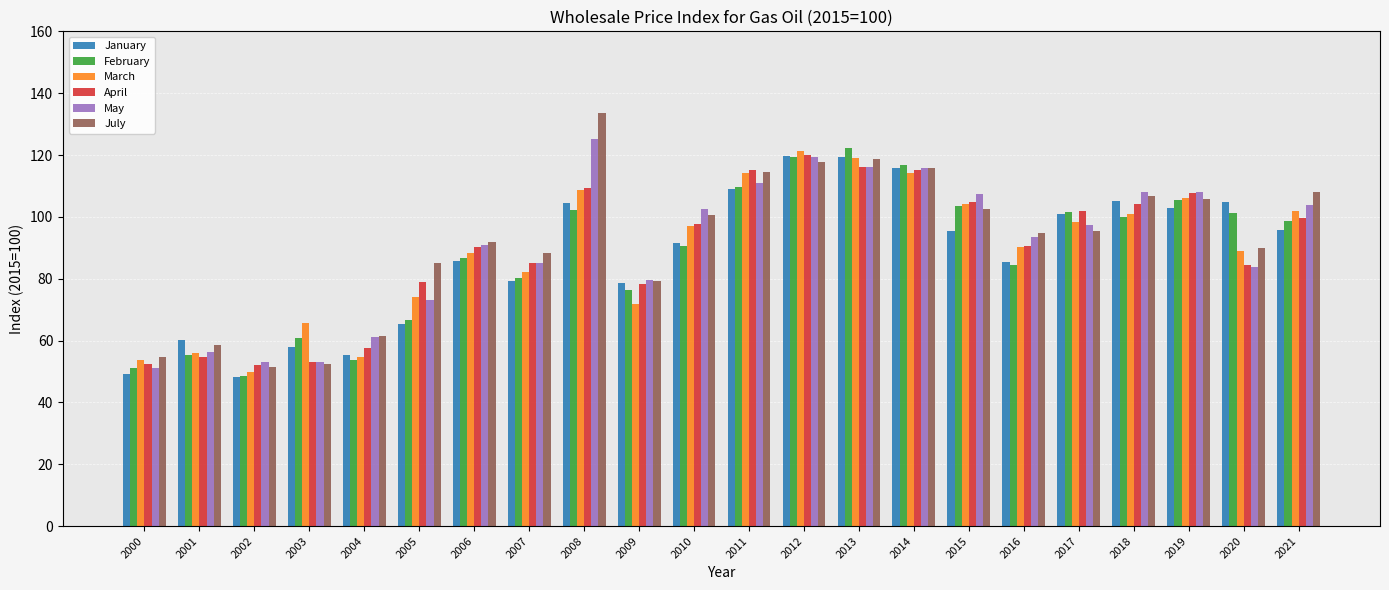

At how many categories does at least one series exceed 63?

18